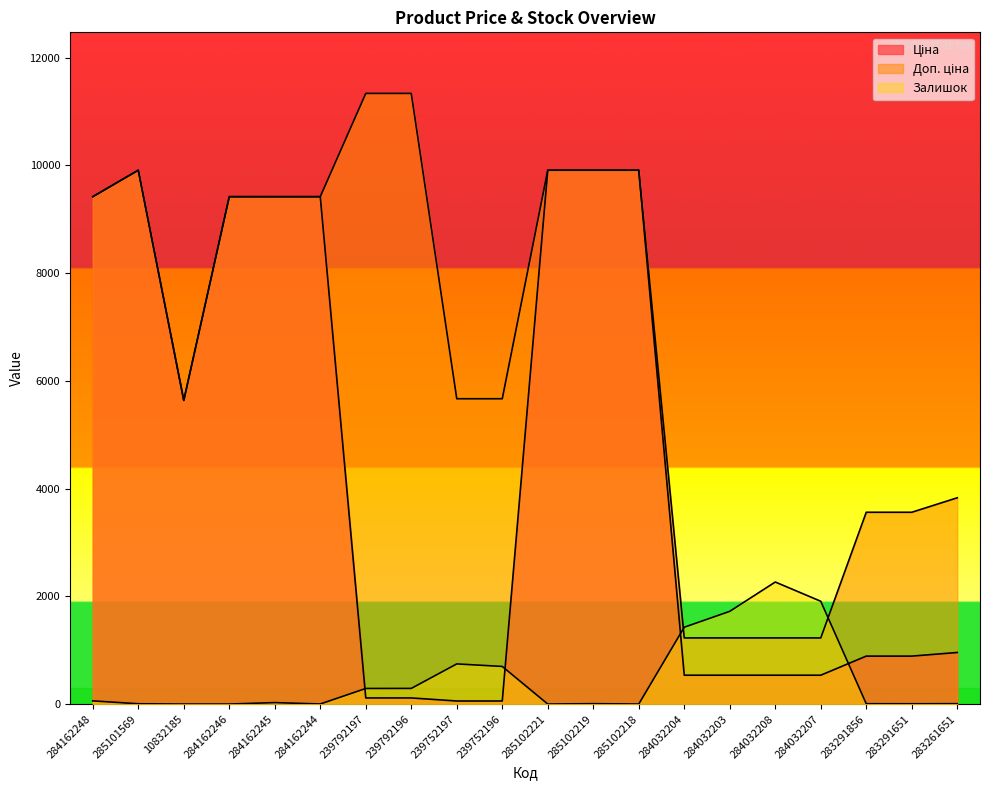

True or false: Ціна has a value of 535.4 at 284032203.

True